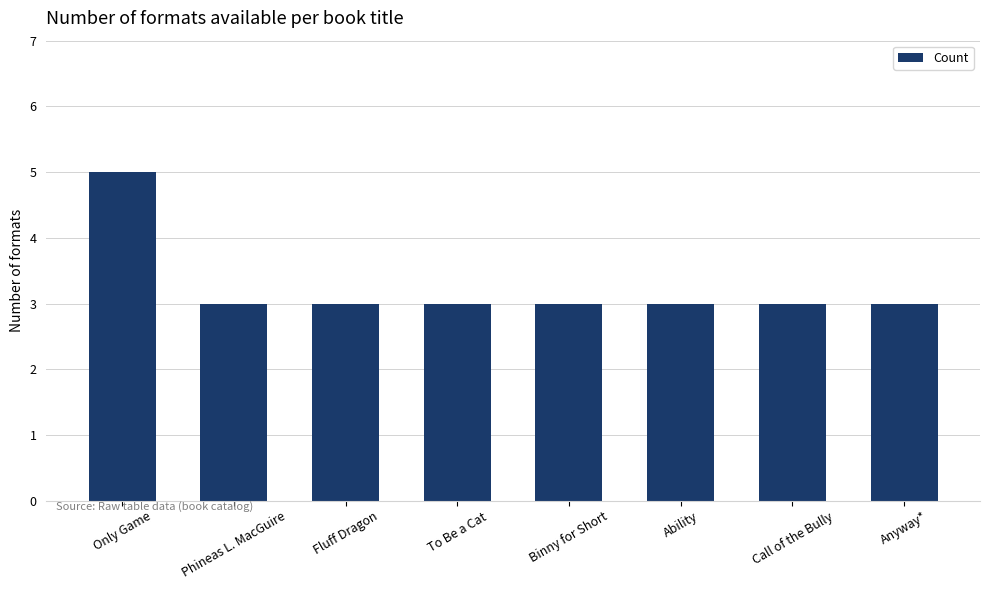

How many series are shown in this chart?

1